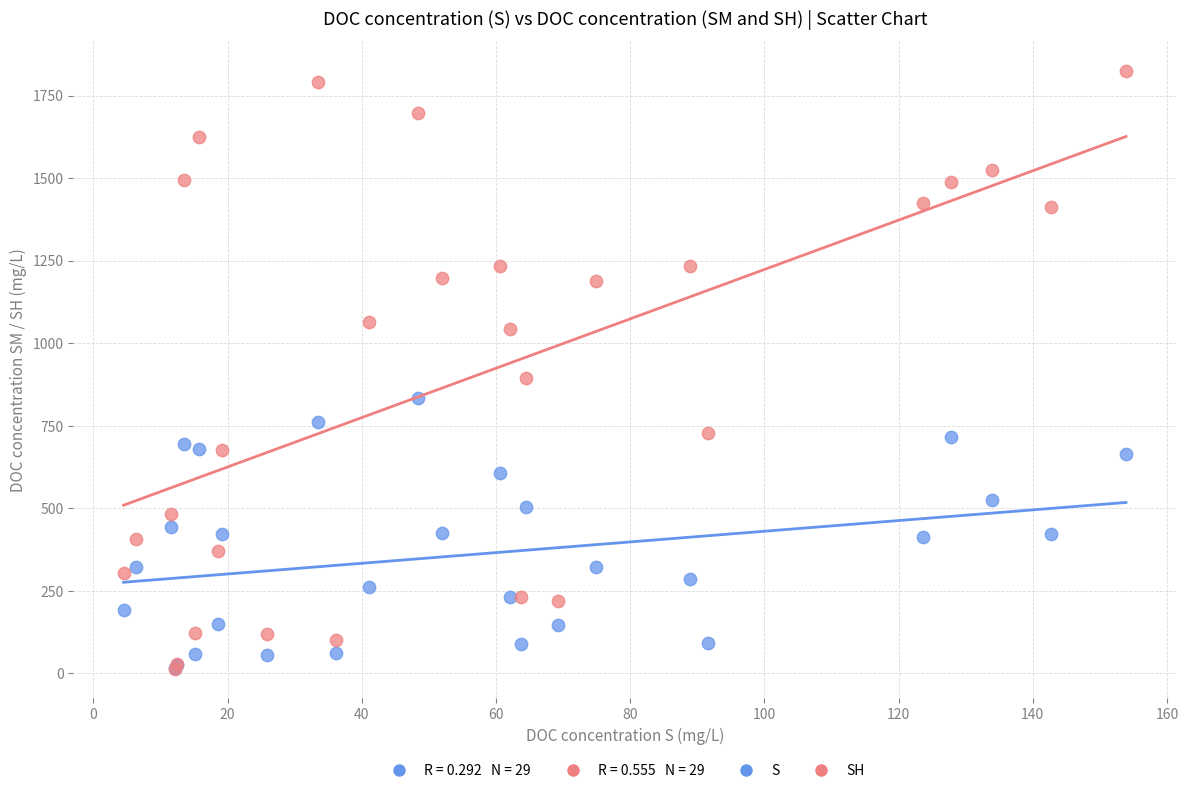

Across all series, what Y value is closest to 919?

894.4